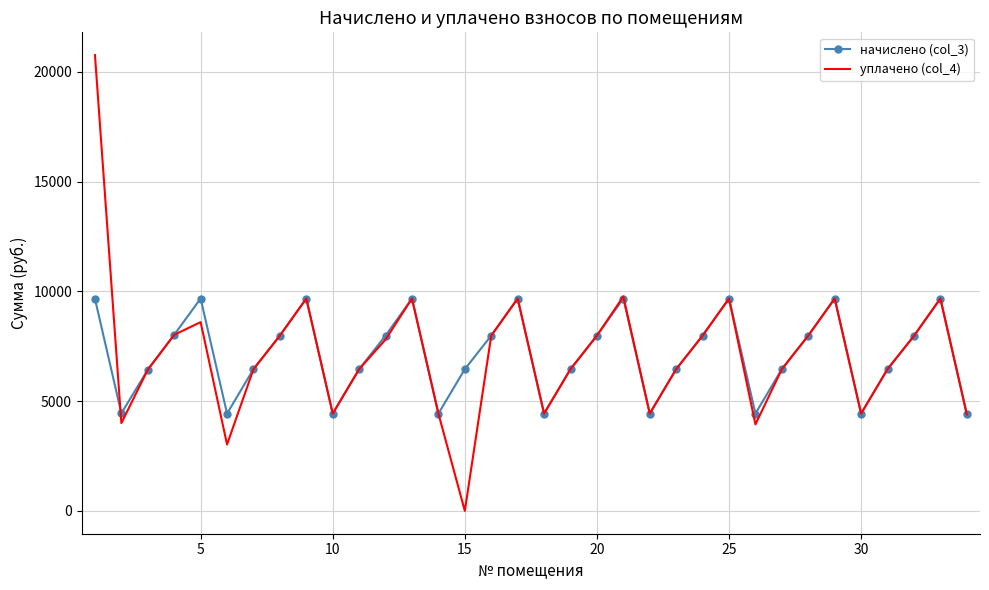

What is the minimum value for начислено (col_3)?

4433.9